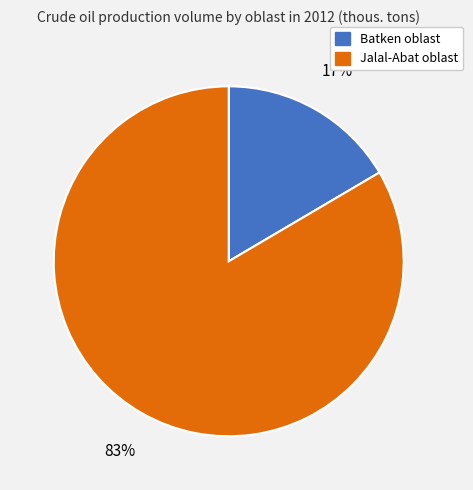

To the nearest percent, what is the average slice percentage?

50%